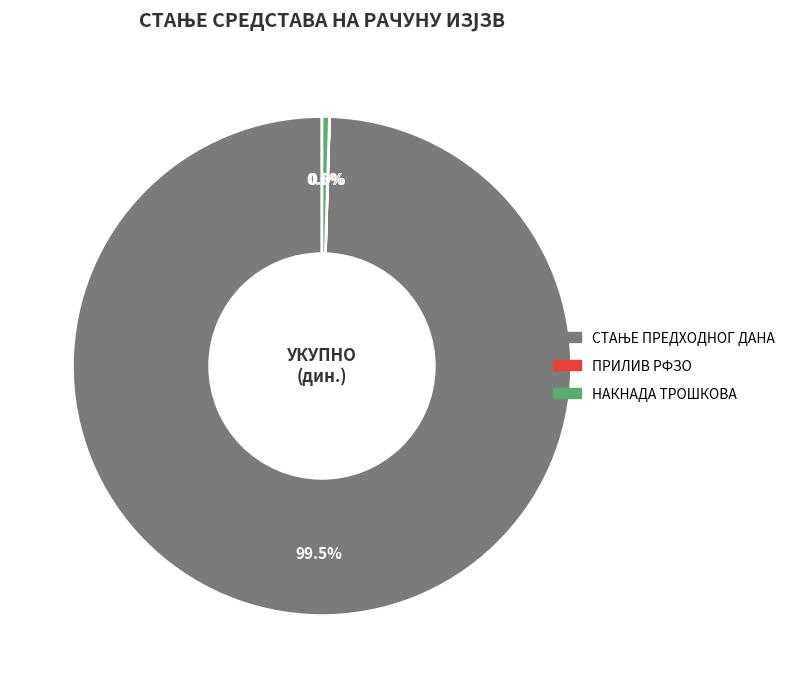

Is there a majority slice in this chart?

Yes